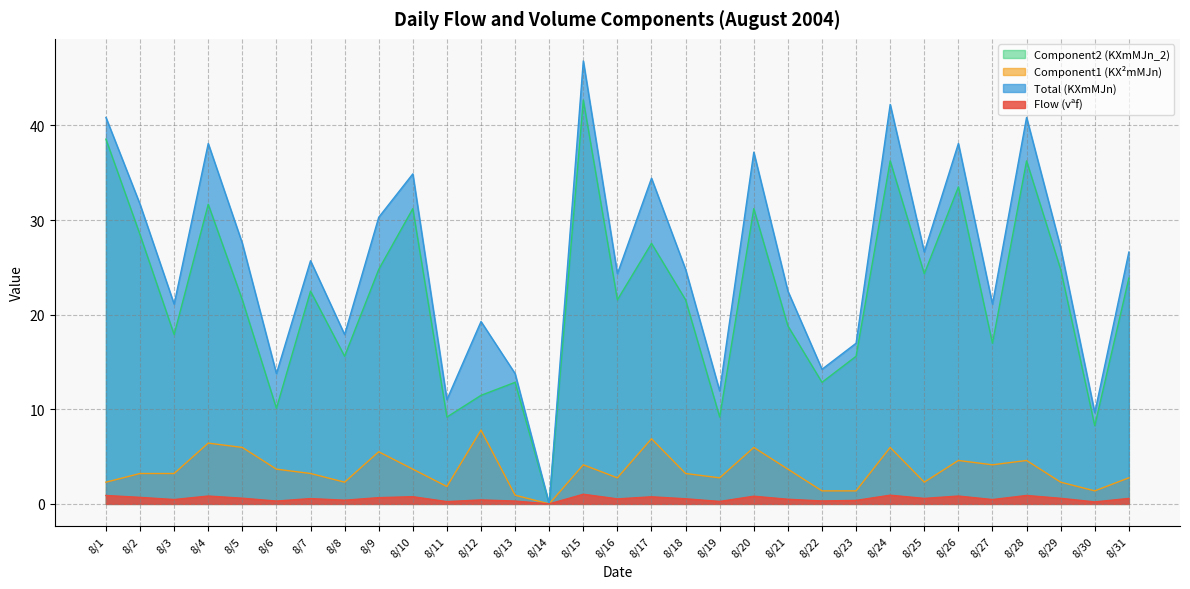

Rank the series by their maximum value, from highest to lowest.

Total (KXmMJn), Component2 (KXmMJn_2), Component1 (KX²mMJn), Flow (vªf)